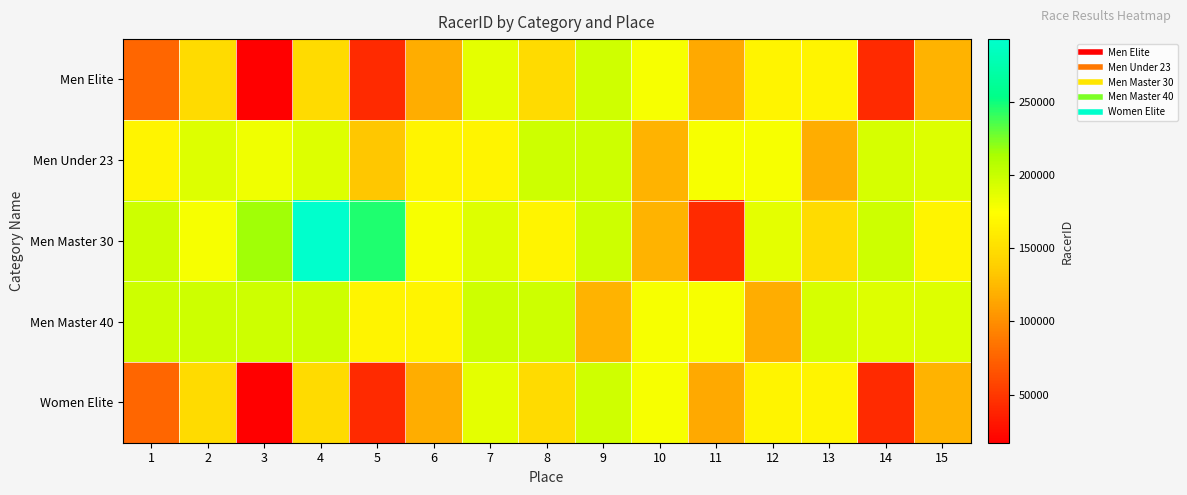

List the series in order of their peak value, highest first.

Men Master 30, Men Master 40, Men Under 23, Men Elite, Women Elite